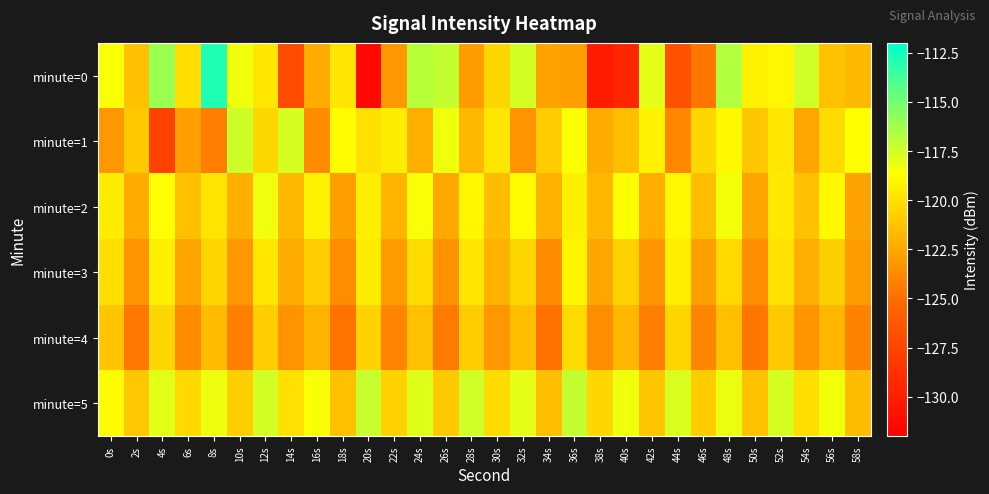

At how many categories does at least one series exceed -129?

30